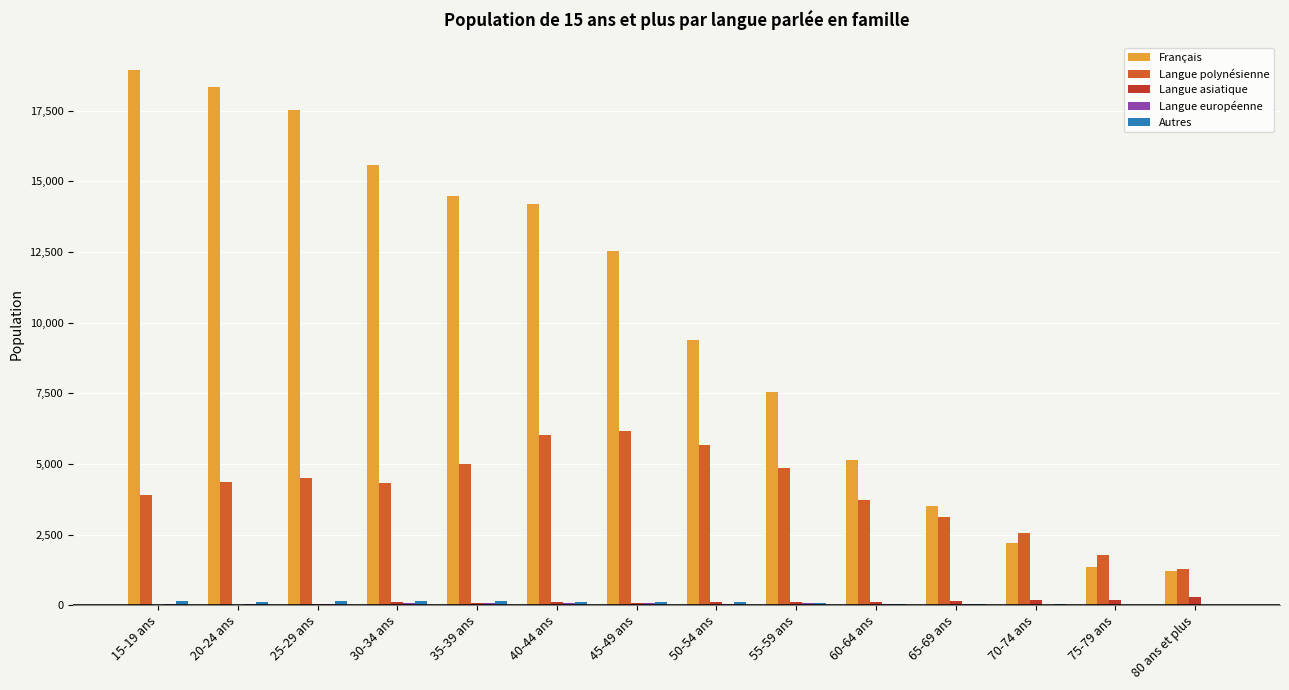

What is the sum of all Langue asiatique values?

1641